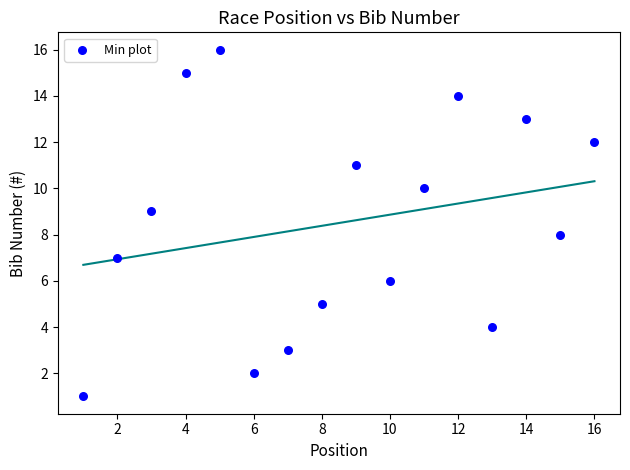

What is the range of X values (max minus min)?

15